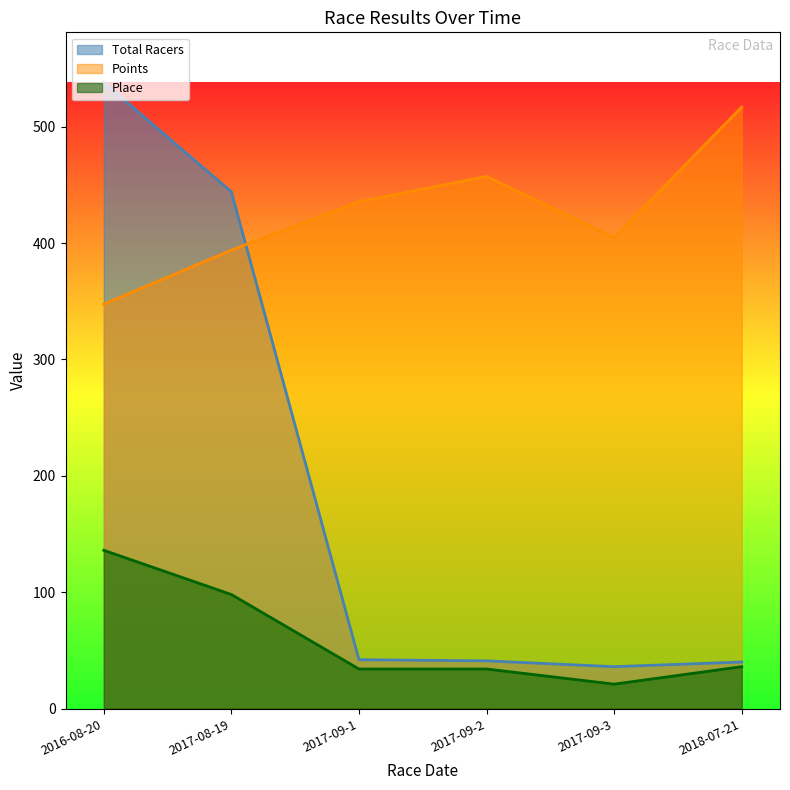

Reading left to right, transcribe all the data shown in this chart.

Total Racers: 538.0	444.0	42.0	41.0	36.0	40.0
Points: 347.5	393.9	435.5	457.2	404.5	516.8
Place: 136.0	98.0	34.0	34.0	21.0	36.0